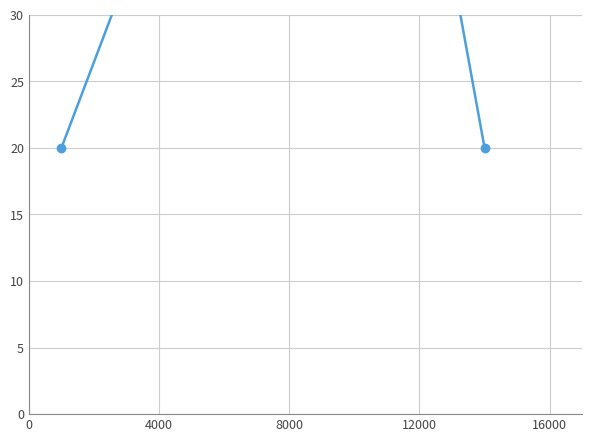

Does the chart have visible grid lines?

Yes